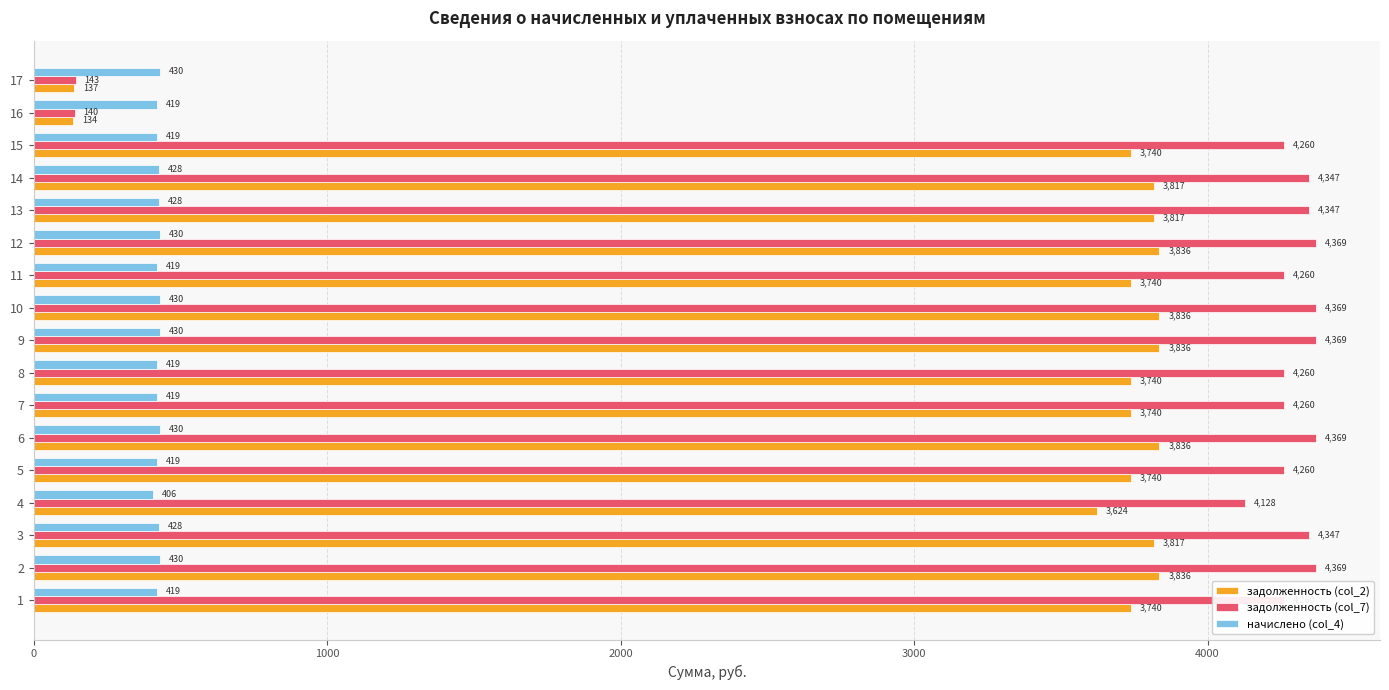

At 13, list the series in order from largest to smallest.

задолженность (col_7), задолженность (col_2), начислено (col_4)